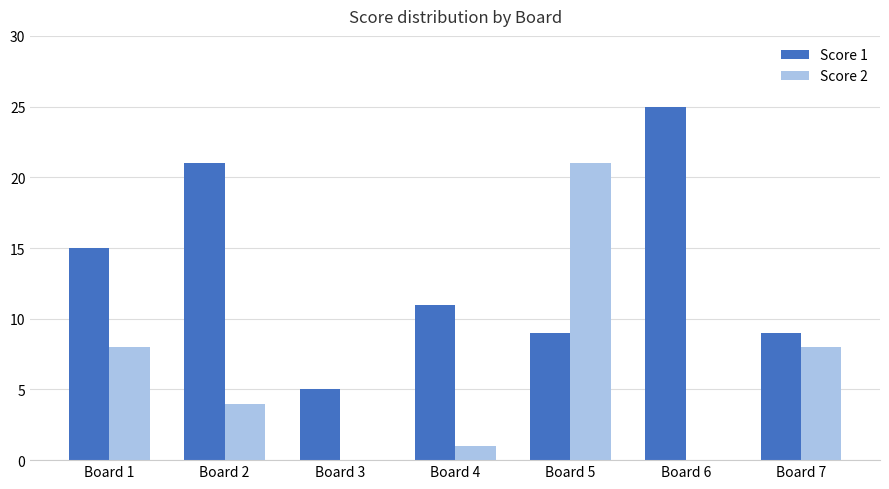

Which series changed the most between Board 1 and Board 7?

Score 1